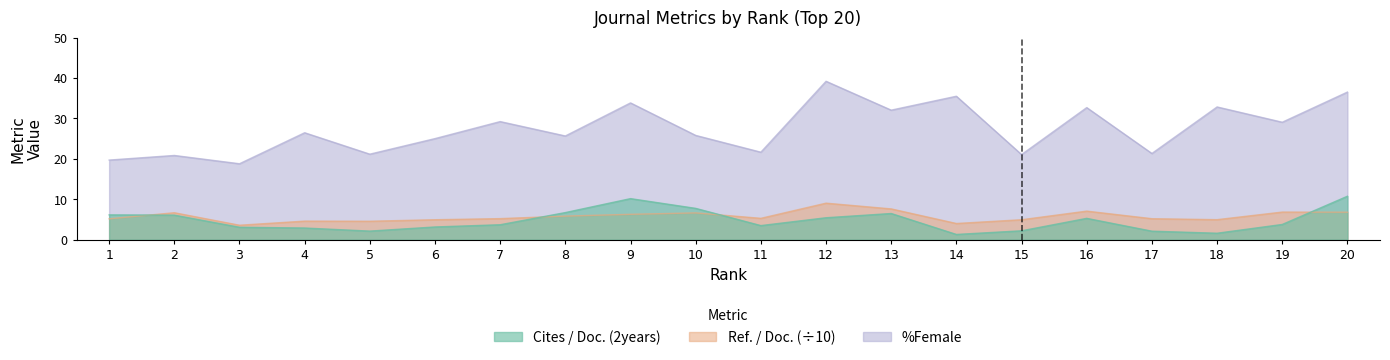

Where do Cites / Doc. (2years) and Ref. / Doc. first cross each other?

1 and 2